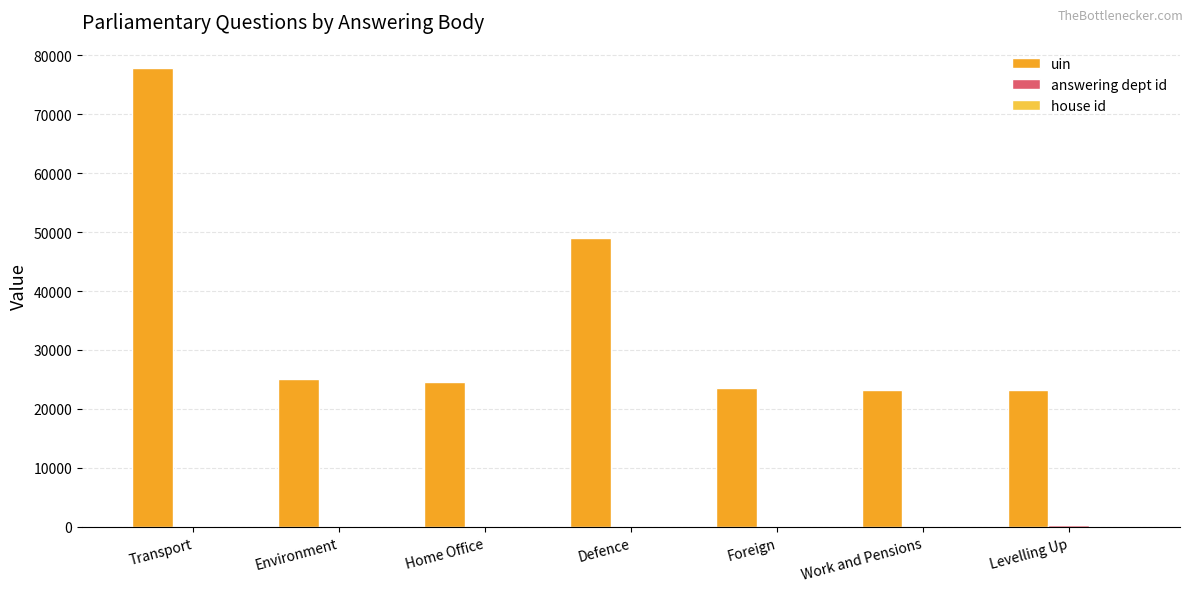

Which category has the highest value across all series?

Transport